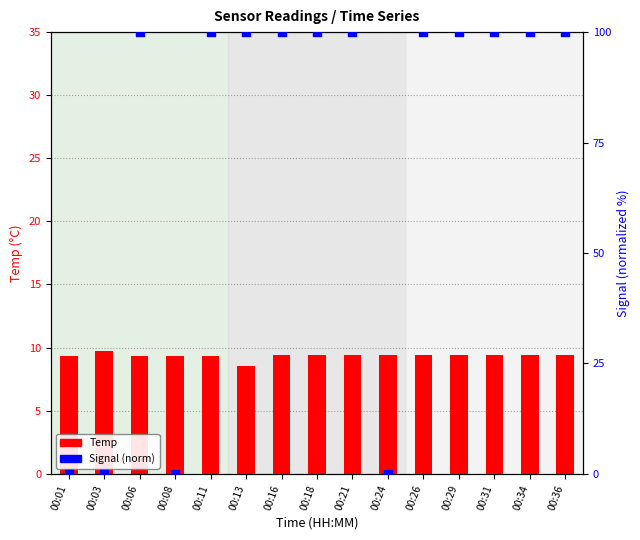

Is the value of Temp at 00:18 greater than the value of Signal (norm) at 00:13?

No